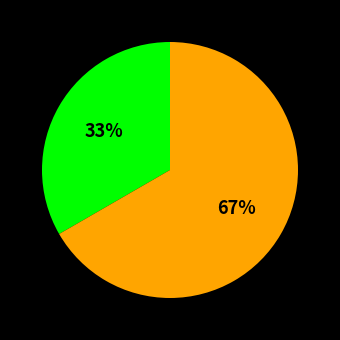

Is there any slice that represents more than half of the pie?

Yes